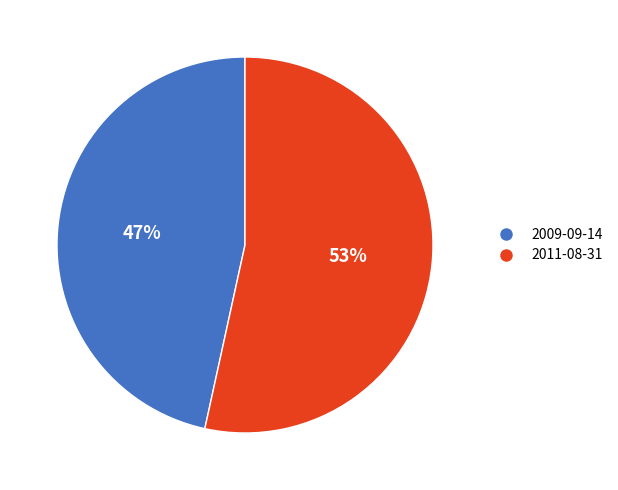

Is the sum of 2009-09-14 and 2011-08-31 greater than half?

Yes